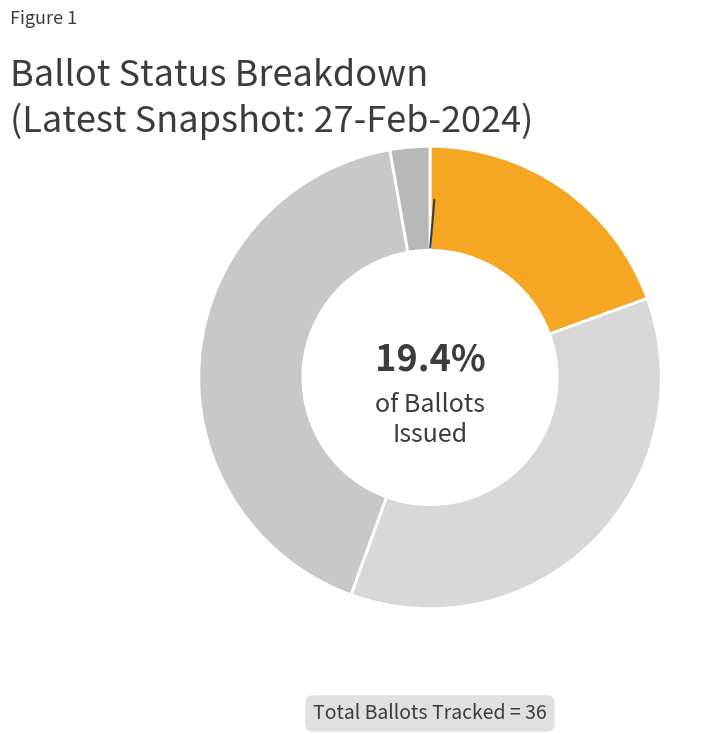

Is there any slice that represents more than half of the pie?

No